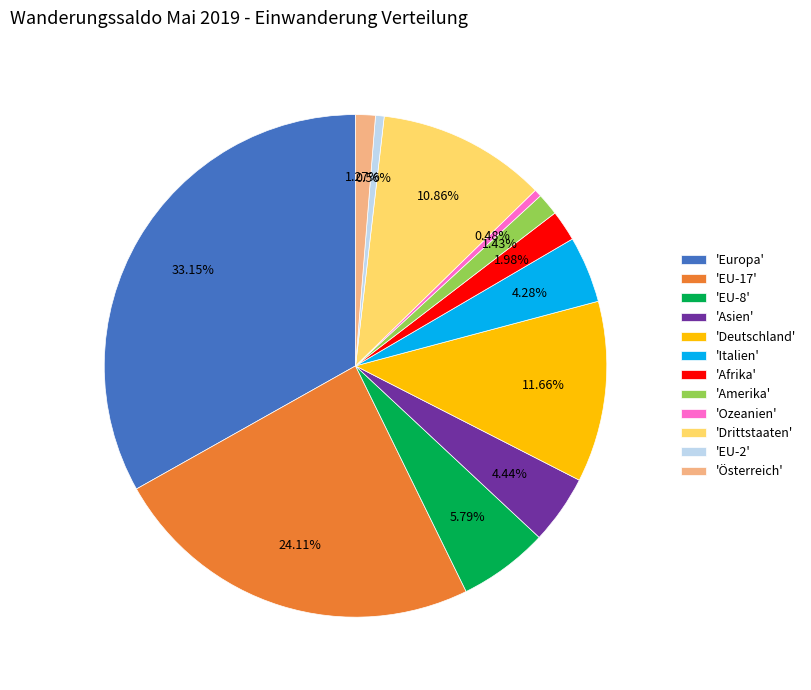

How many segments does this pie chart have?

12